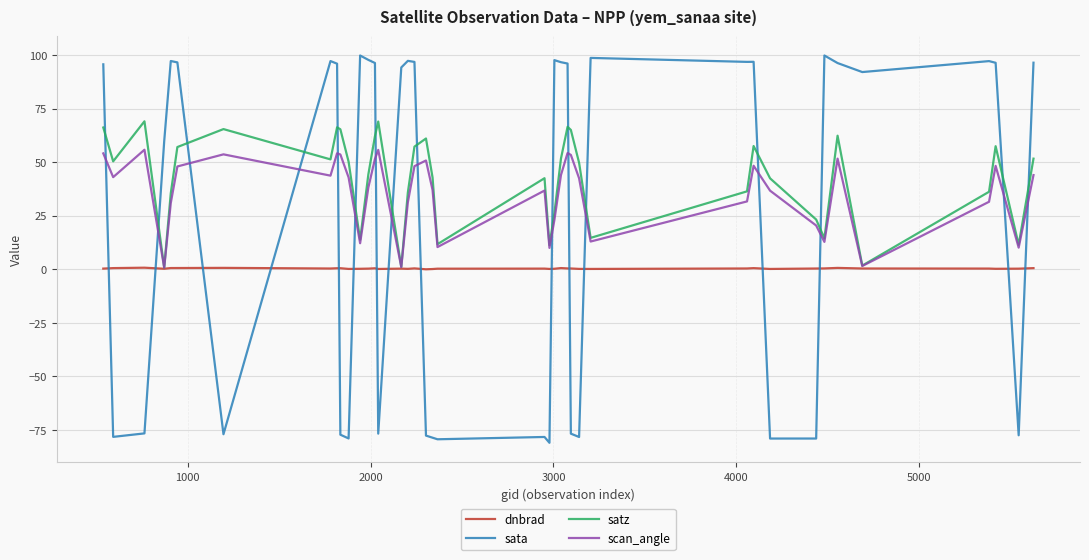

What is the maximum value for sata?

99.7